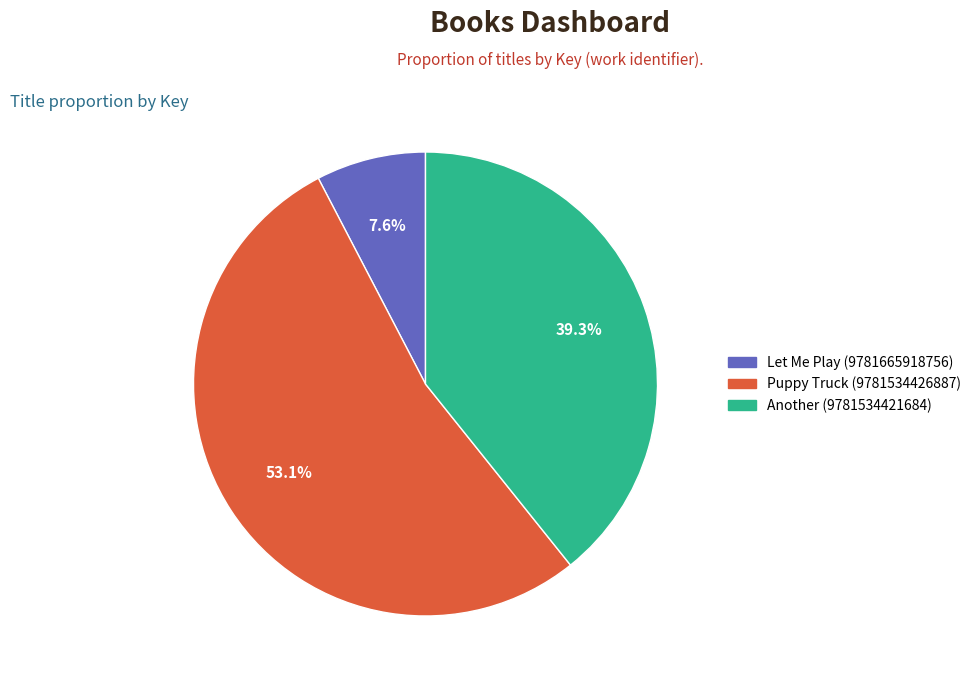

Combined, do Another (9781534421684) and Puppy Truck (9781534426887) account for over 50%?

Yes